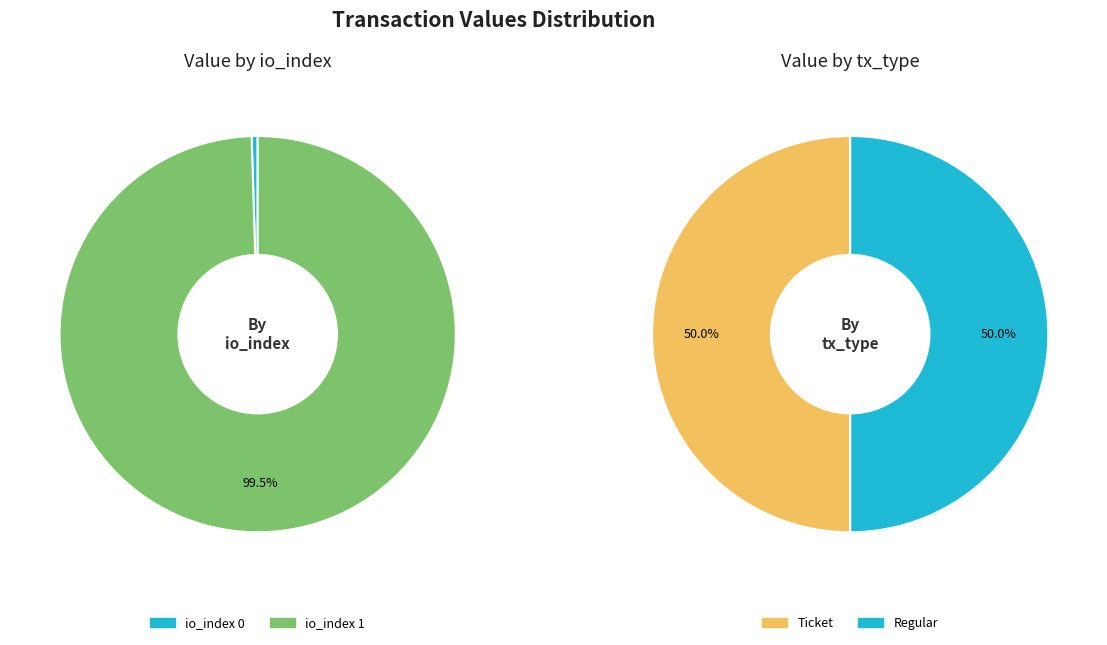

What percentage is the io_index 1 slice, to the nearest percent?

100%